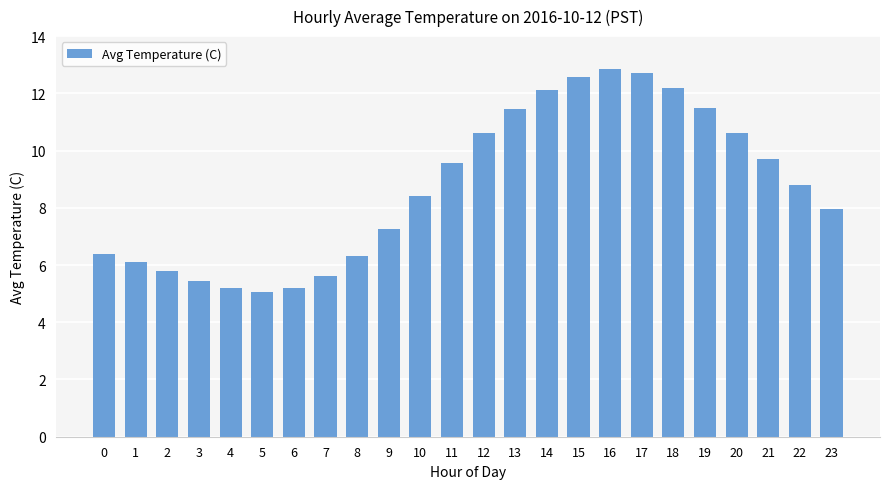

What is the value of the 12th bar from the left?

9.6